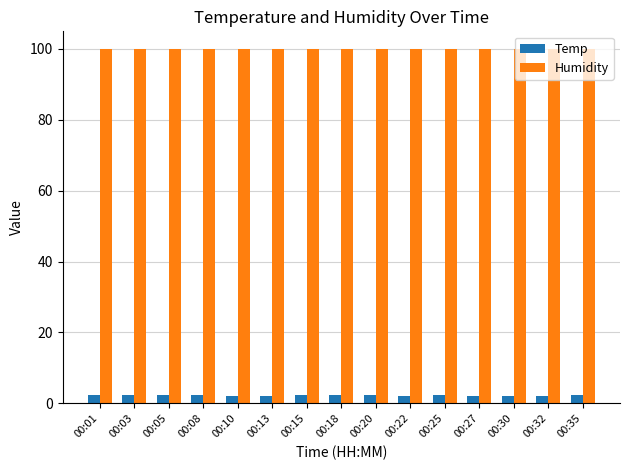

What is the difference between the highest and lowest values at 00:15?

97.6